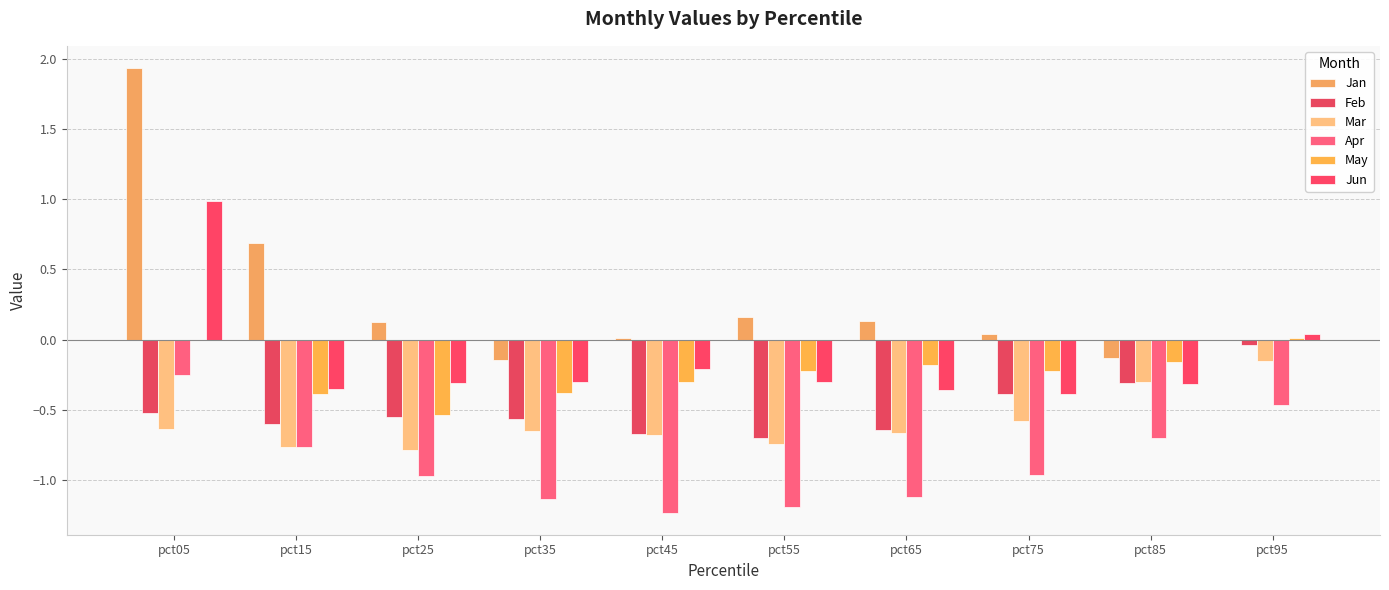

Which series has the largest total across all categories?

Jan